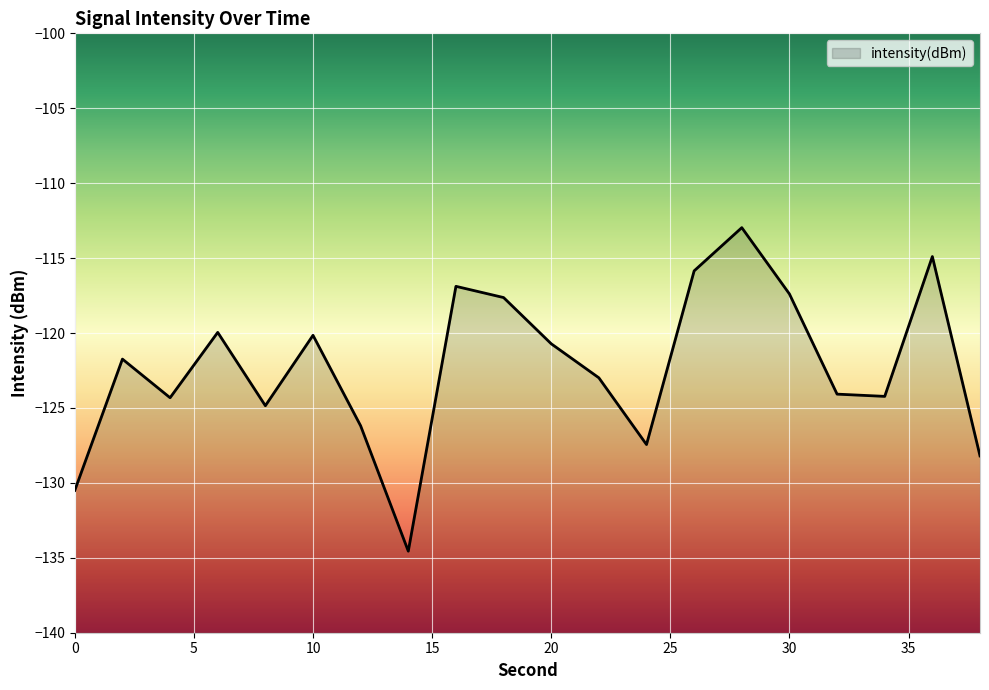

Reading left to right, extract all data points from this chart.

-130.5	-121.7	-124.3	-120.0	-124.9	-120.2	-126.2	-134.6	-116.9	-117.6	-120.7	-123.0	-127.4	-115.9	-113.0	-117.4	-124.1	-124.2	-114.9	-128.2